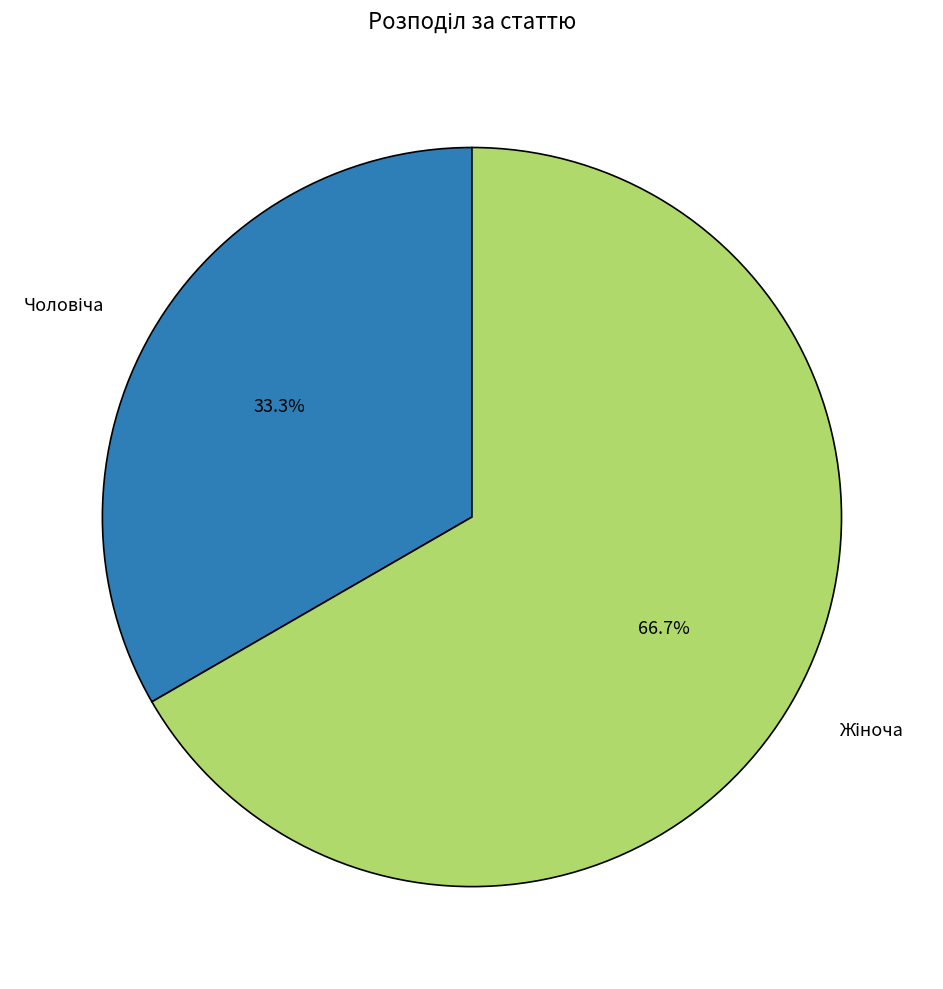

Count the number of slices in the pie.

2